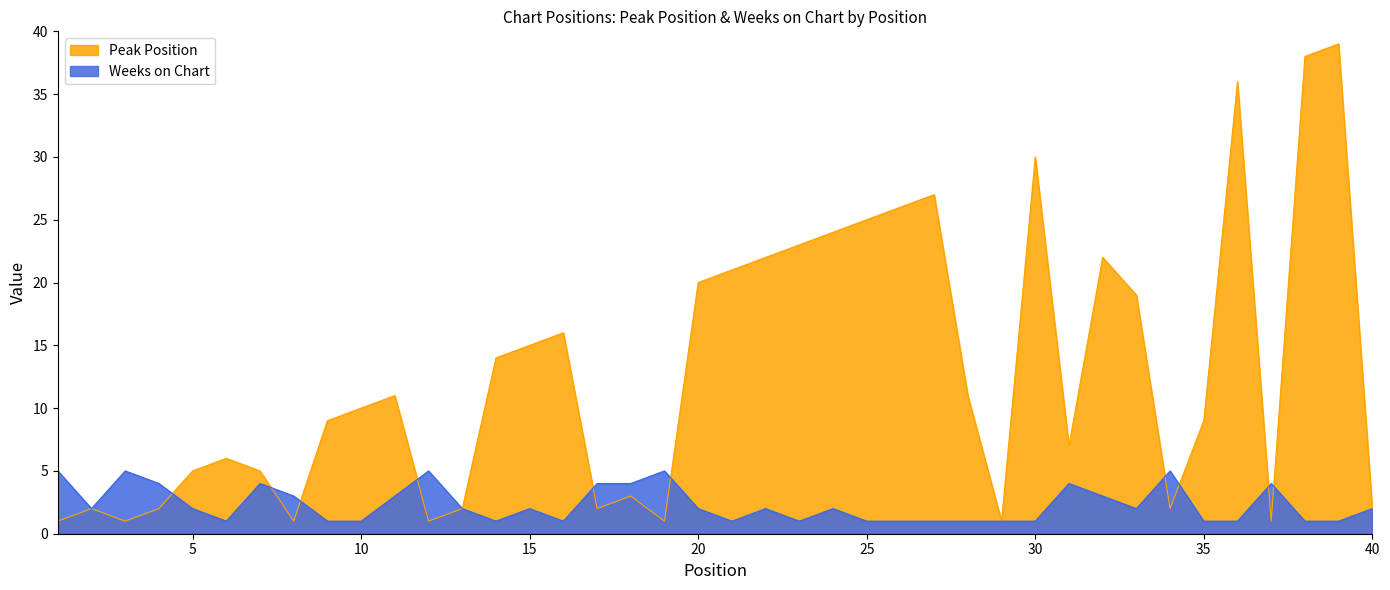

What is the lowest value of the Peak Position series?

1